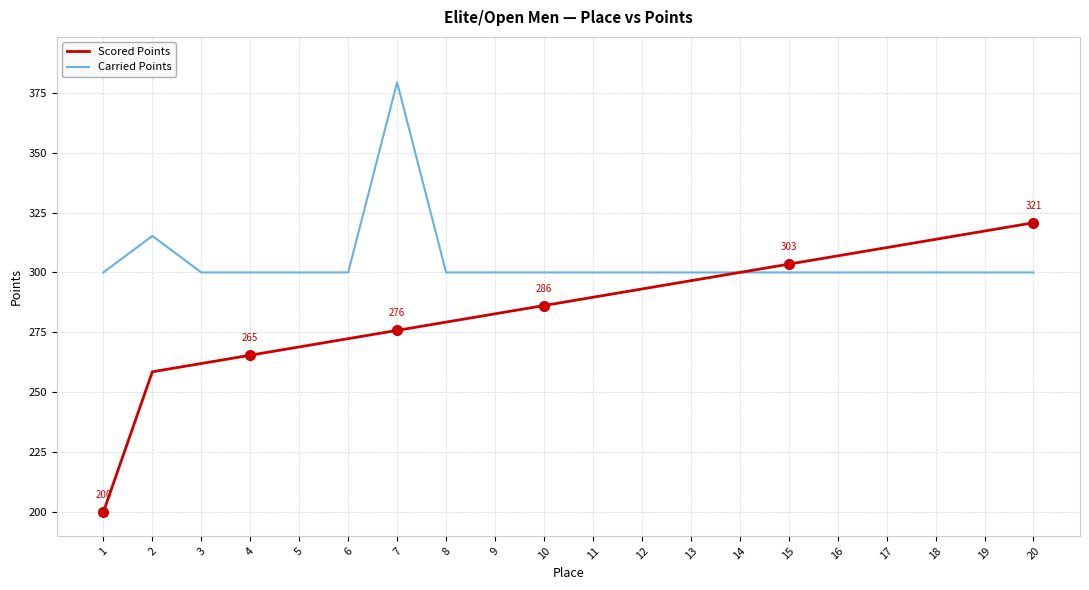

Is the value of Scored Points at 5 greater than the value of Carried Points at 6?

No